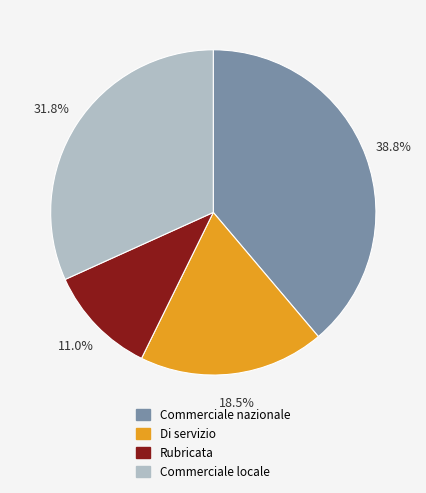

Is Rubricata the majority of the pie?

No